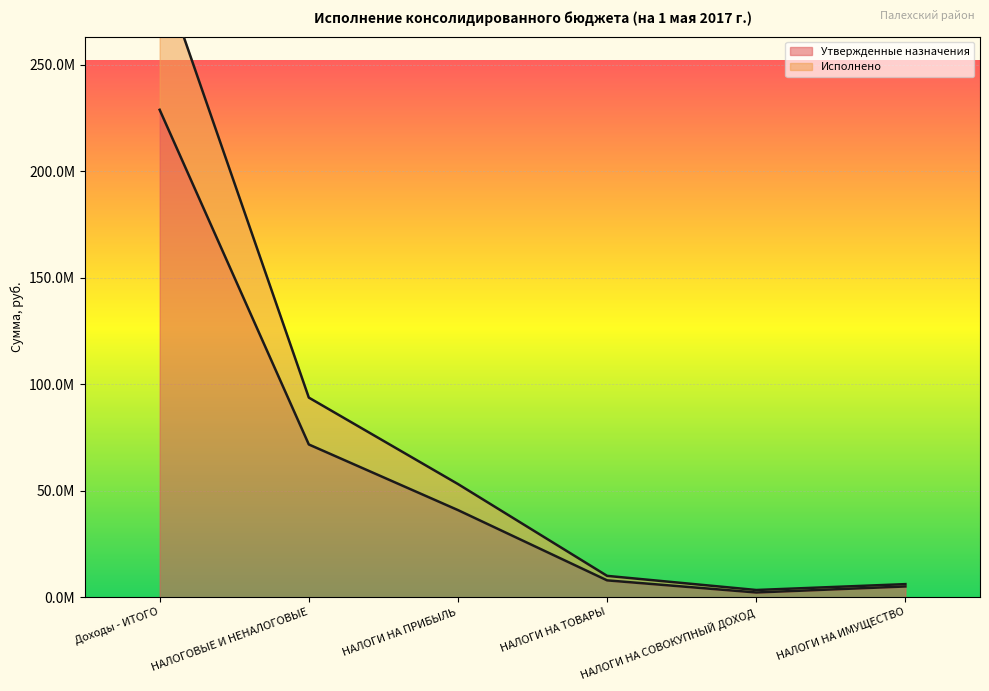

True or false: Утвержденные назначения has more than 1 points higher than both neighbors.

False